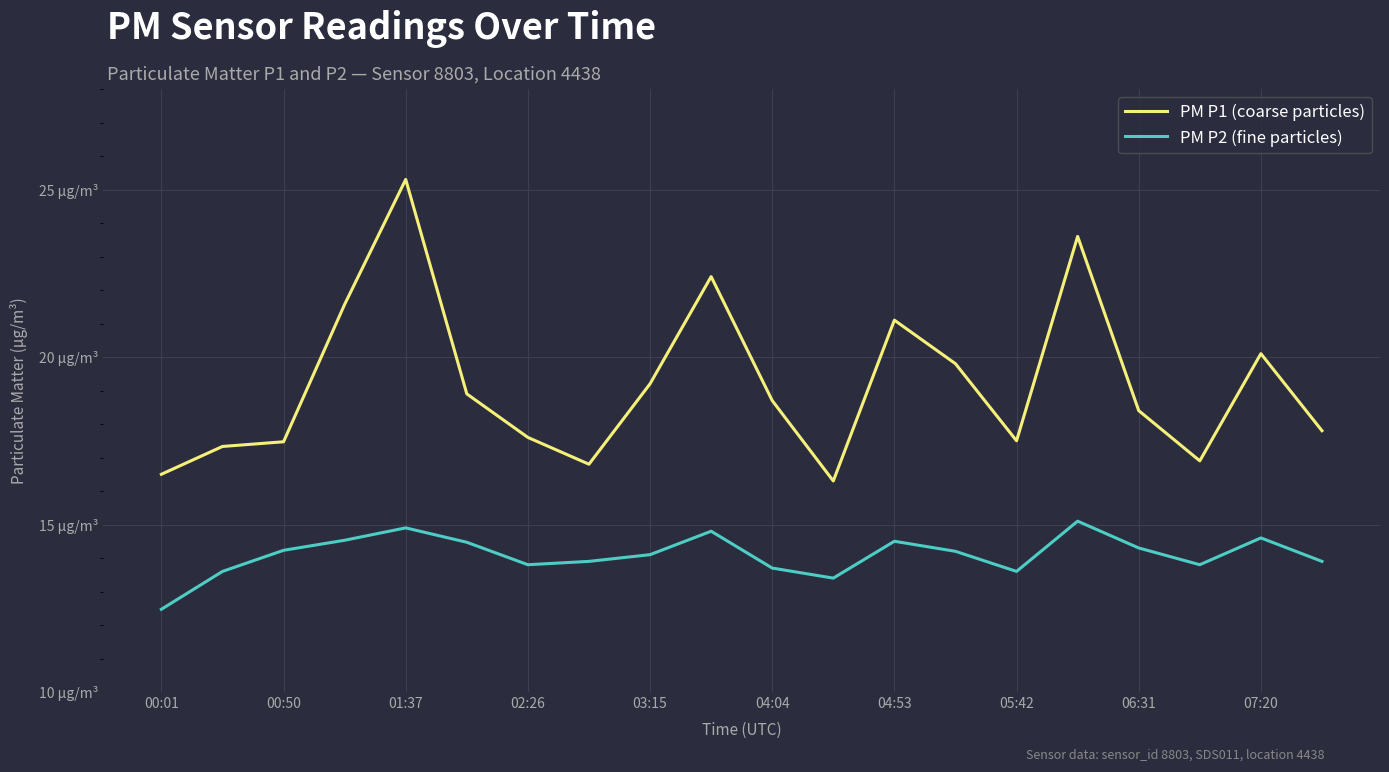

Rank the series by their maximum value, from highest to lowest.

PM P1 (coarse particles), PM P2 (fine particles)